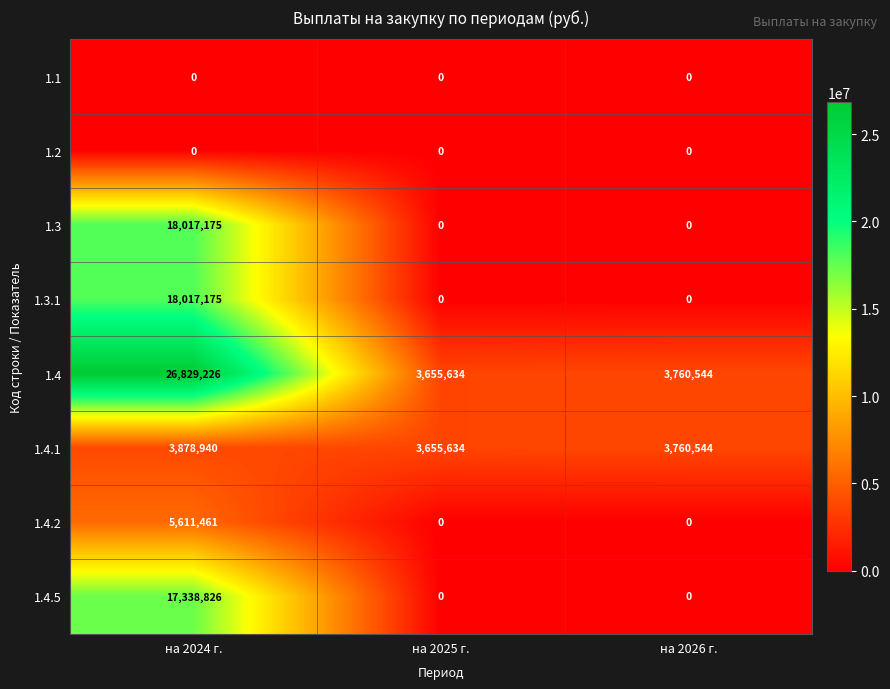

What is the average value of the 1.4 series?

11415135